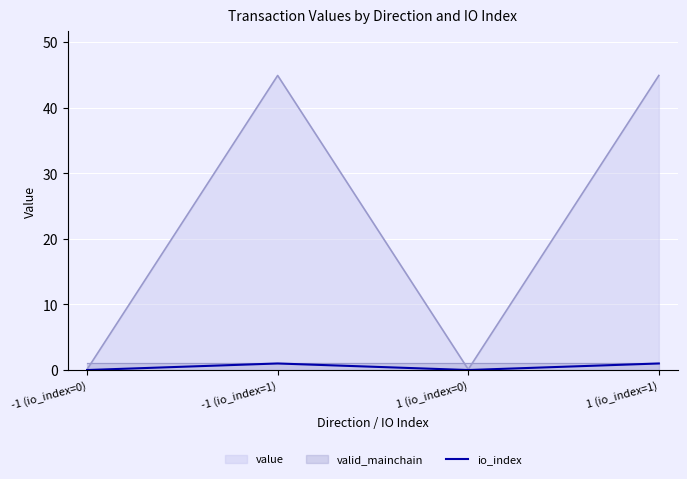

What is the label of the 1st point from the right?

1 (io_index=1)